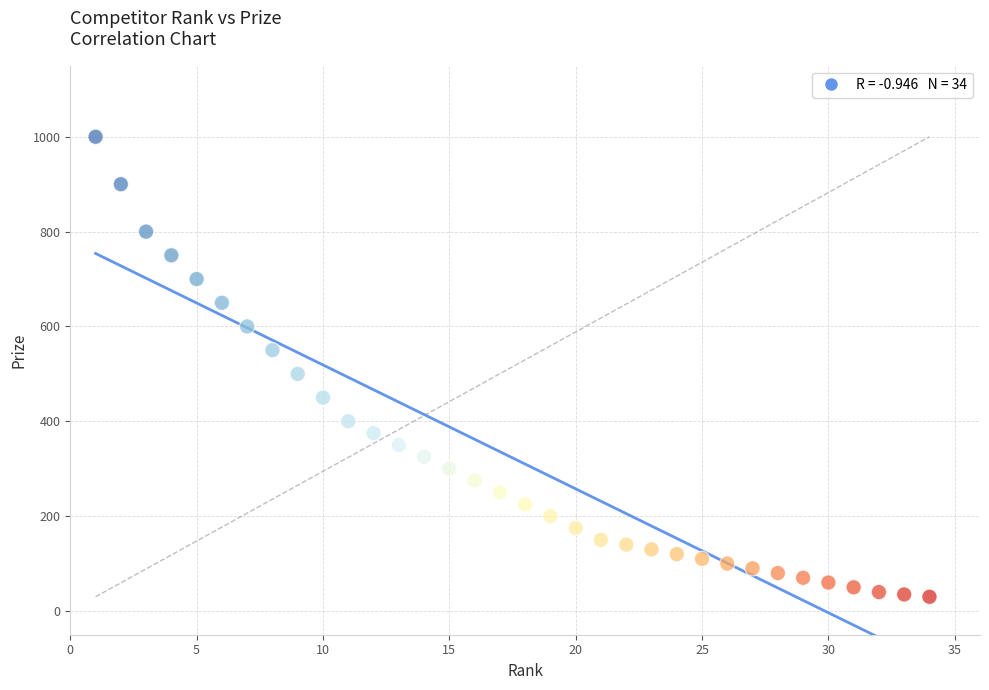

What Y value in the scatter plot is closest to 515?

500